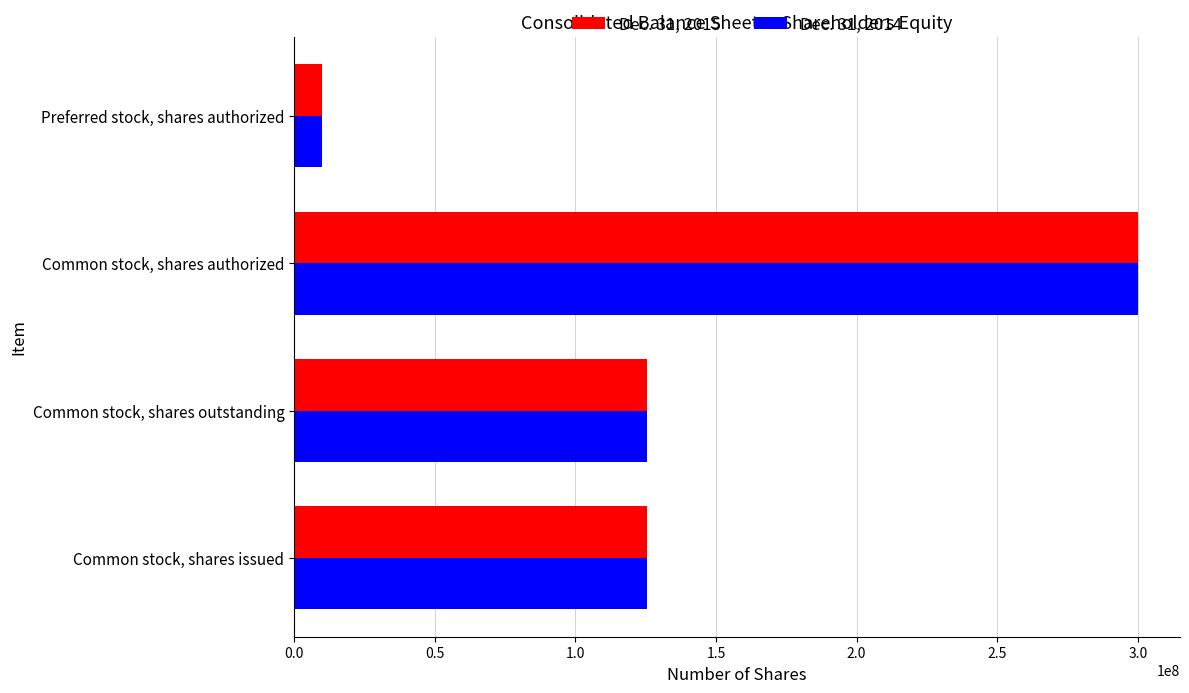

True or false: Dec. 31, 2014 has a value of 391348790 at Common stock, shares authorized.

False